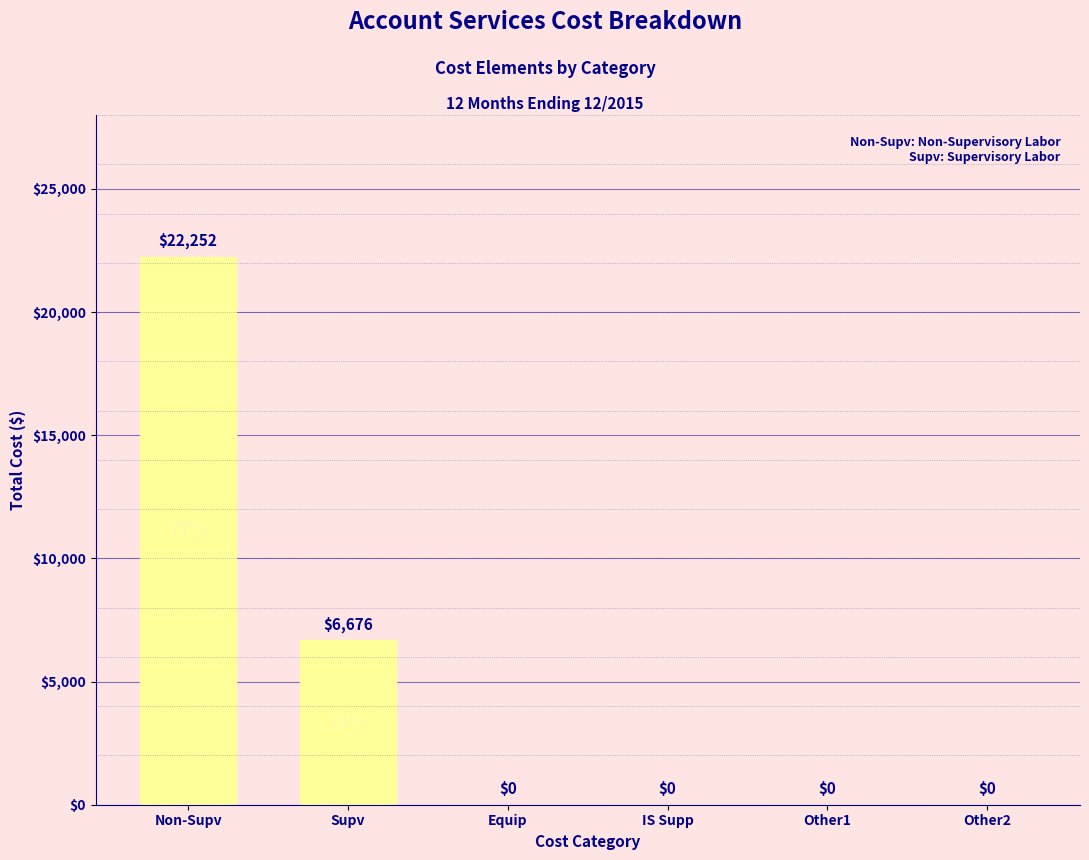

What is the difference between the values at Supv and Other2?

6675.6